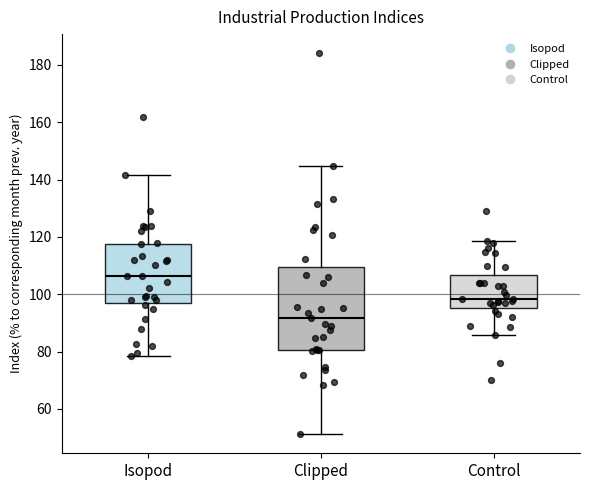

Reading left to right, read every box against the y-axis: the position of its median line, the range the box covers, and the ends of its whiskers. The values are not printed on the chart, so give them approximately, as read against the axis.

Isopod: median 106, box 98 to 118, whiskers 78 to 142
Clipped: median 92, box 80 to 110, whiskers 52 to 144
Control: median 98, box 96 to 106, whiskers 86 to 118